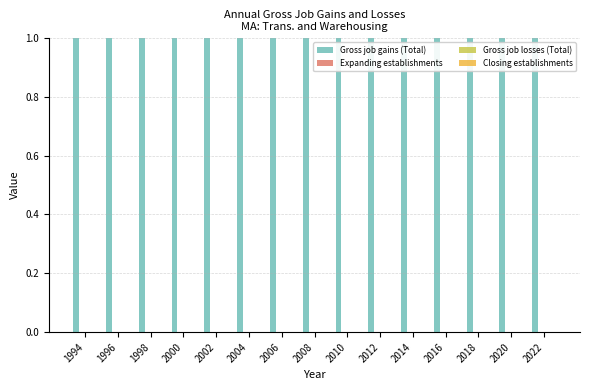

Which category has the lowest value in the Gross job losses (Total) series?

1994